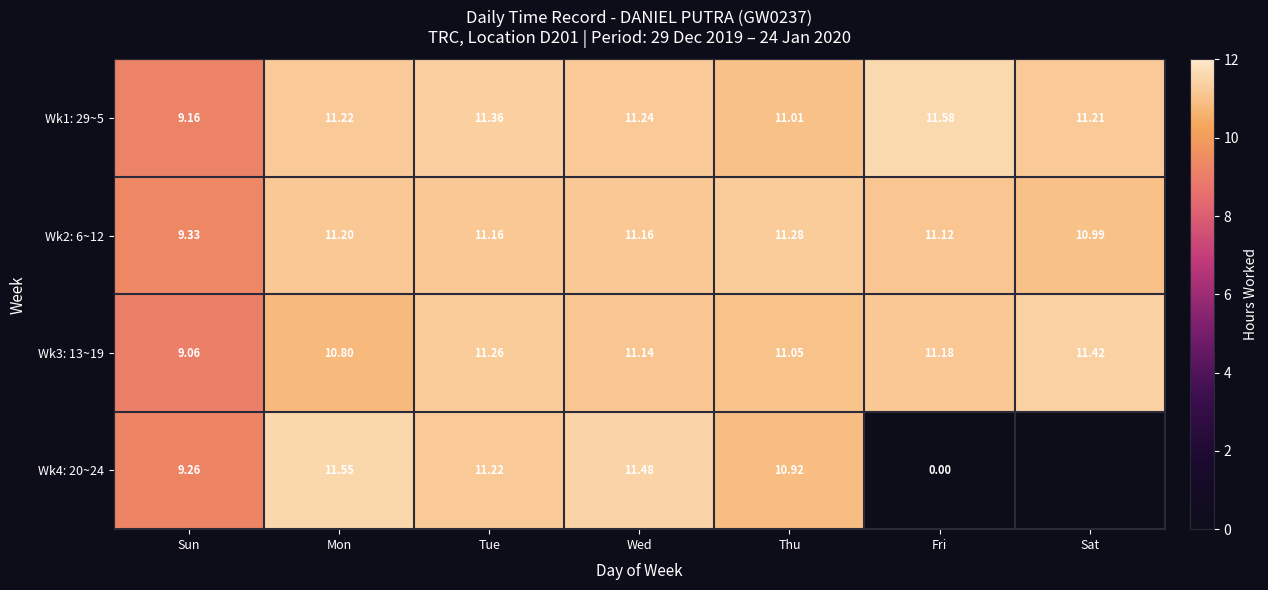

At which label does Wk3: 13~19 first exceed 11?

Tue